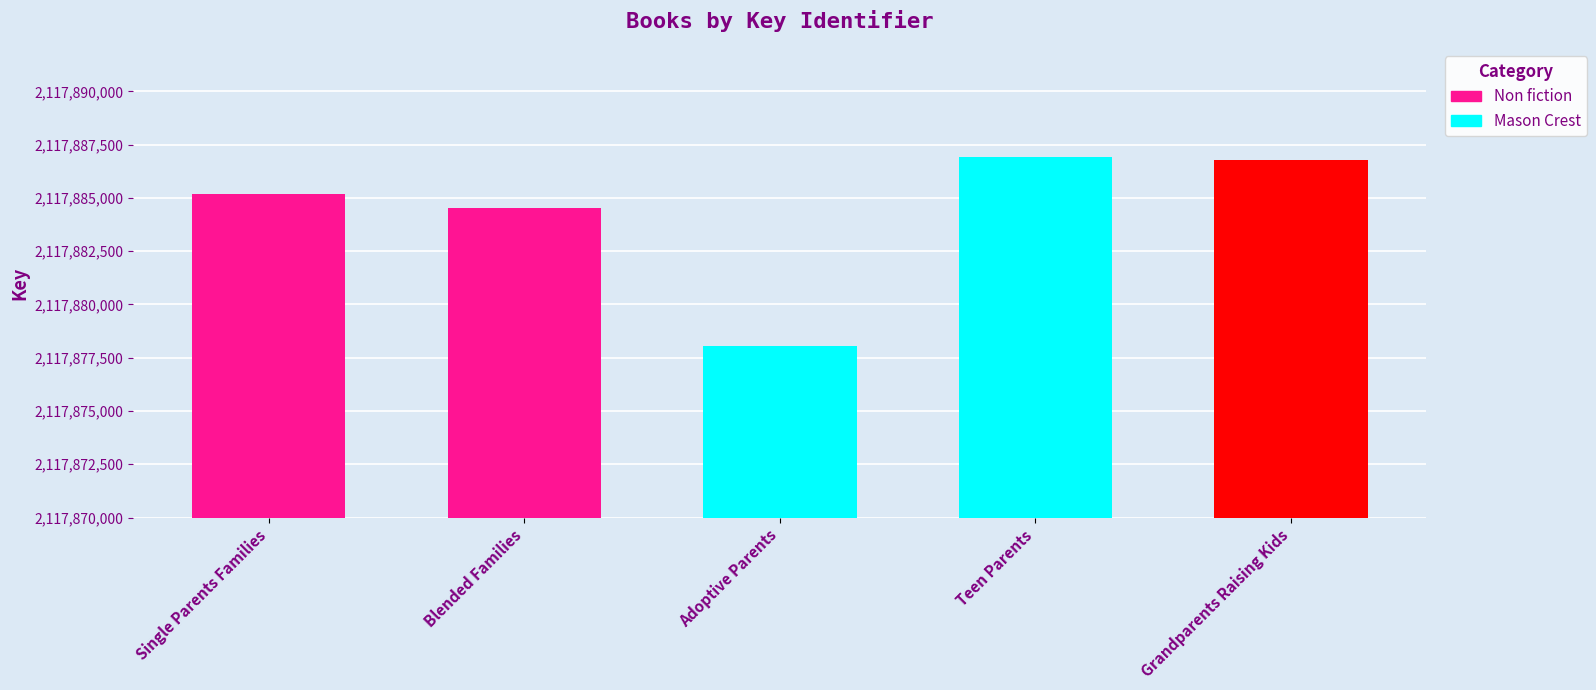

At which category does the chart reach its minimum across all series?

Adoptive Parents